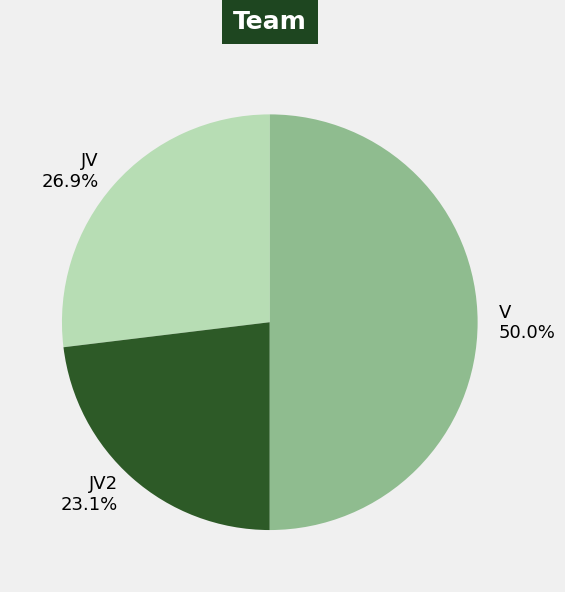

What percentage do V and JV together represent?

76.9%